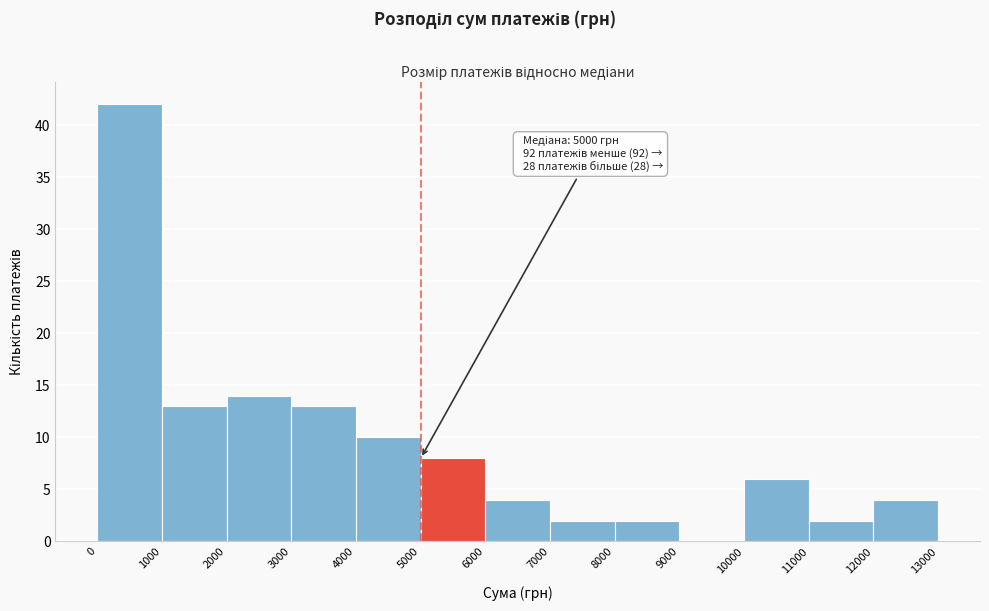

Which range on the x-axis has the tallest bar?

0 to 1000